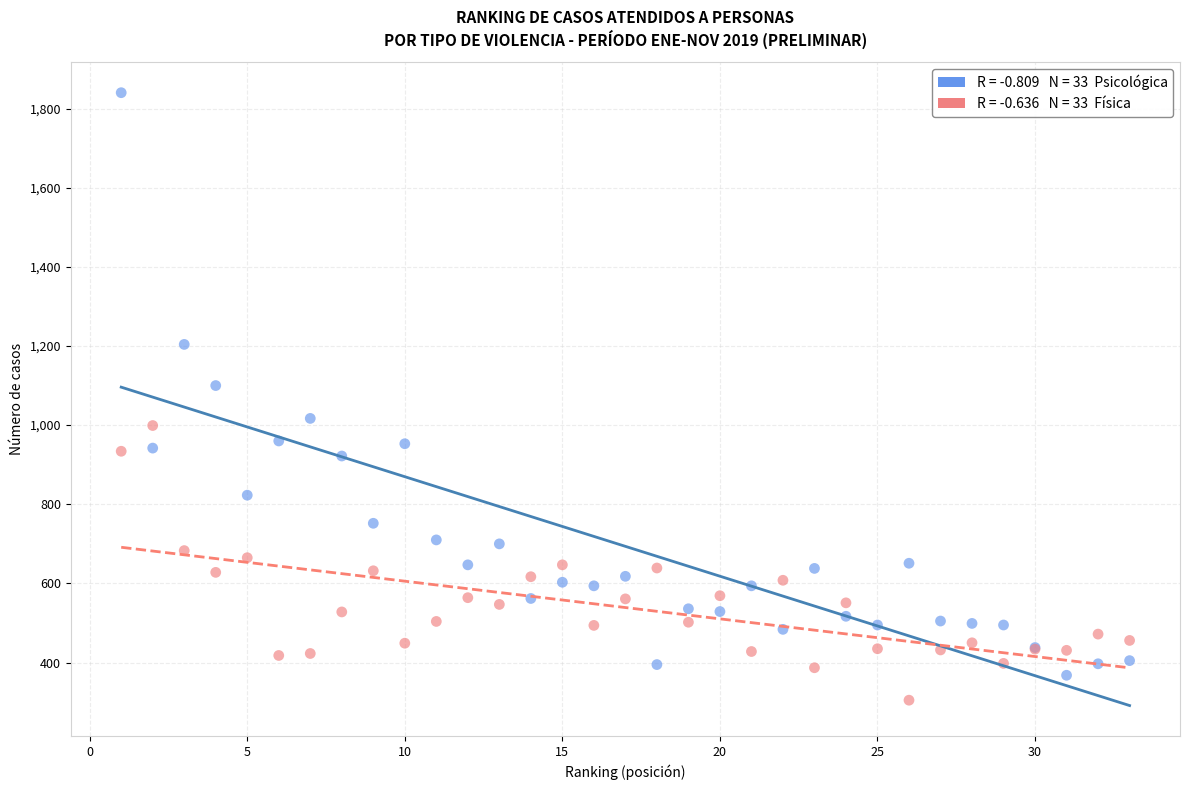

Across all series, what Y value is closest to 1072?

1100